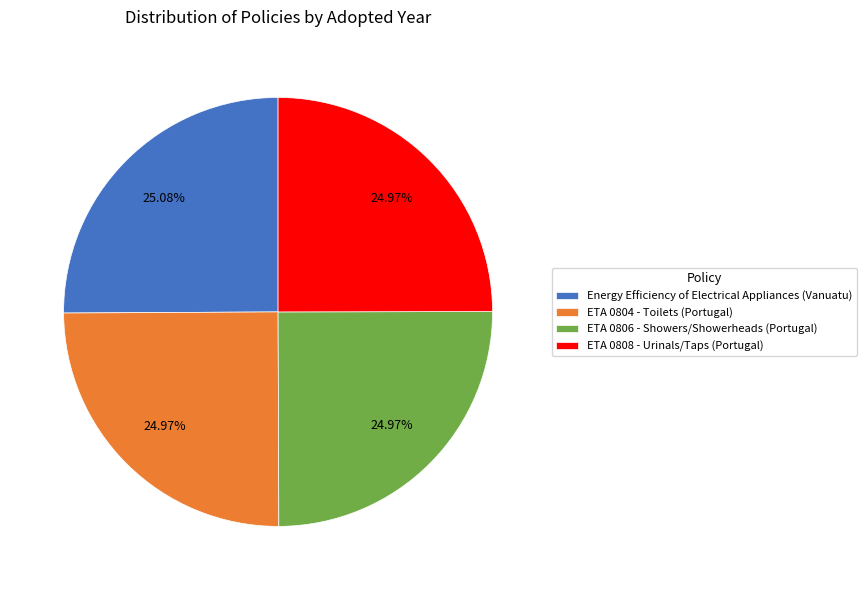

How many slices are in this pie chart?

4